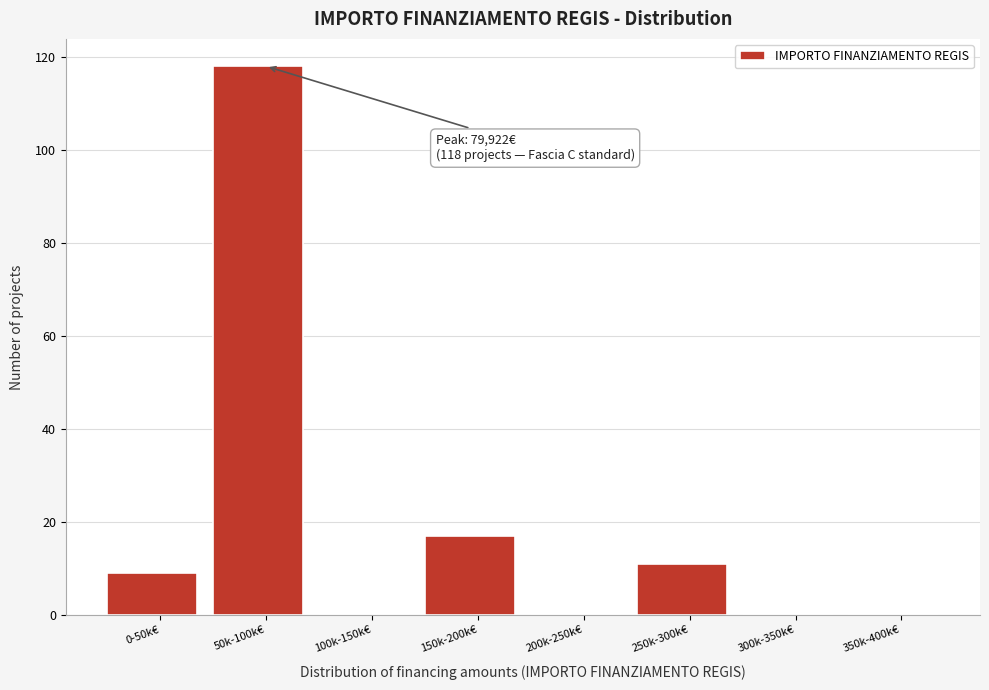

Reading left to right, what are all the values shown in this chart?

0-50k€=9	50k-100k€=118	100k-150k€=0	150k-200k€=17	200k-250k€=0	250k-300k€=11	300k-350k€=0	350k-400k€=0